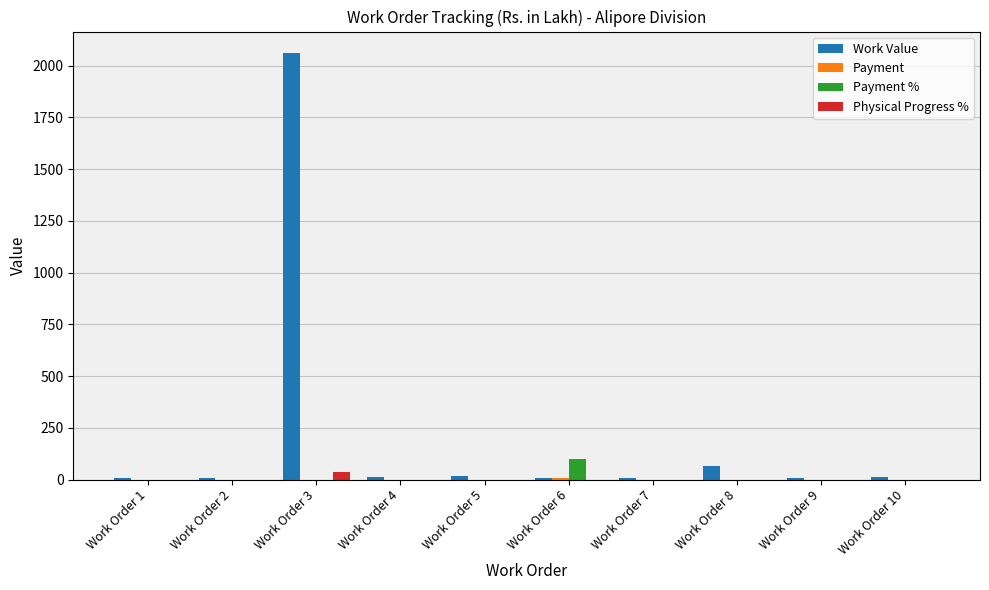

Where does the Work Value series first go above 10?

Work Order 3